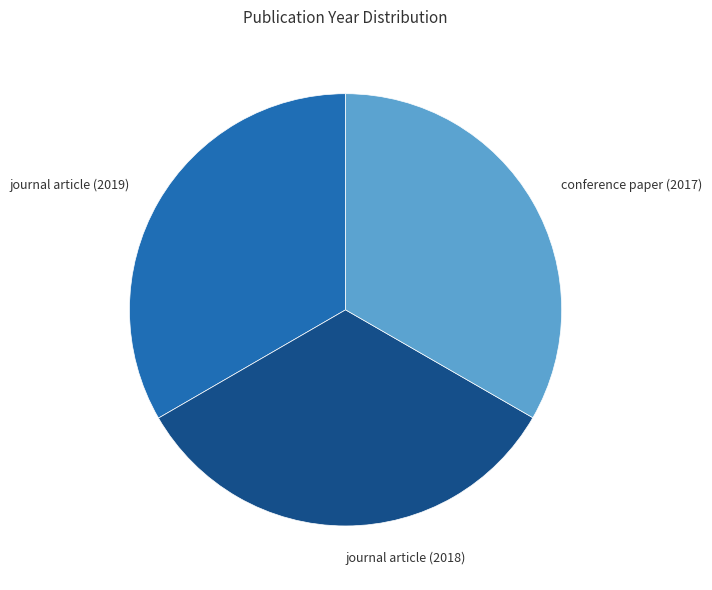

True or false: journal article (2018) accounts for 33% of the total.

True